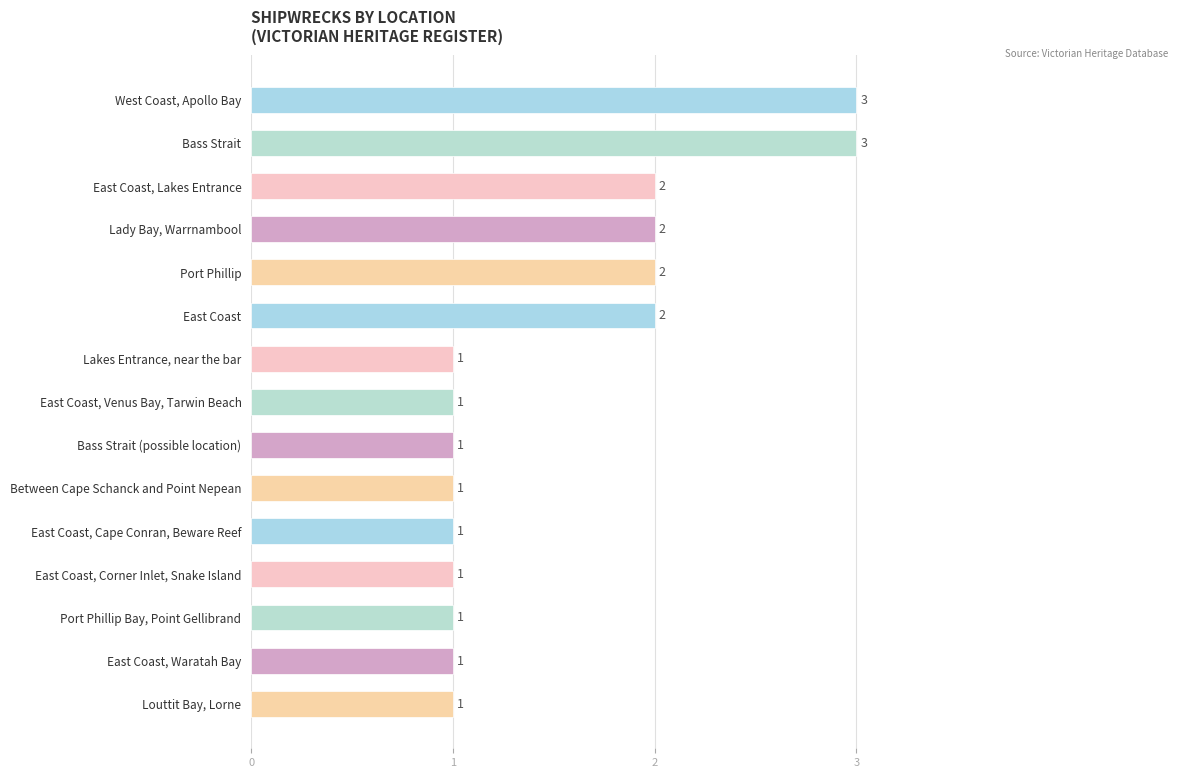

Is it true that the value at Louttit Bay, Lorne is 1?

True